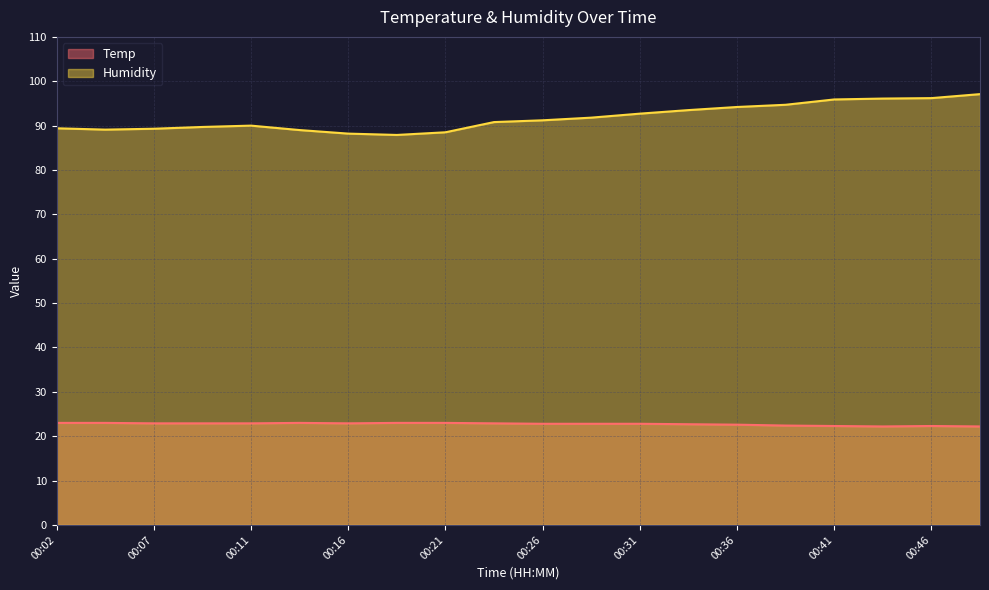

Rank the series by their maximum value, from lowest to highest.

Temp, Humidity